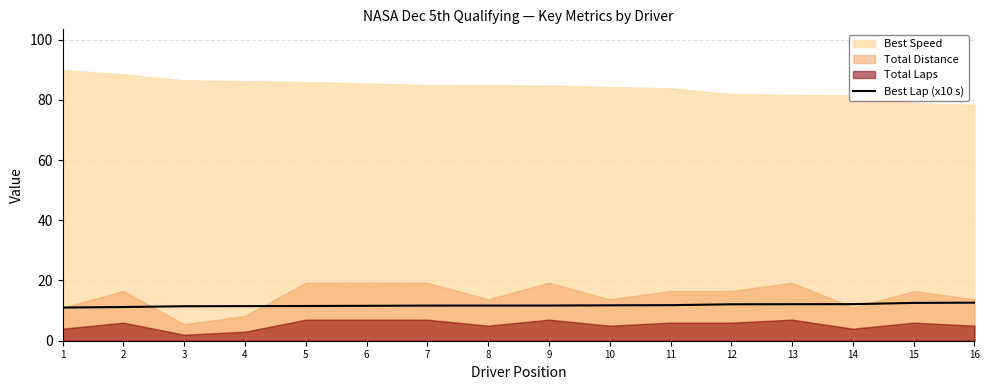

Is it true that Best Lap (x10 s) equals 18.1 at 3?

False